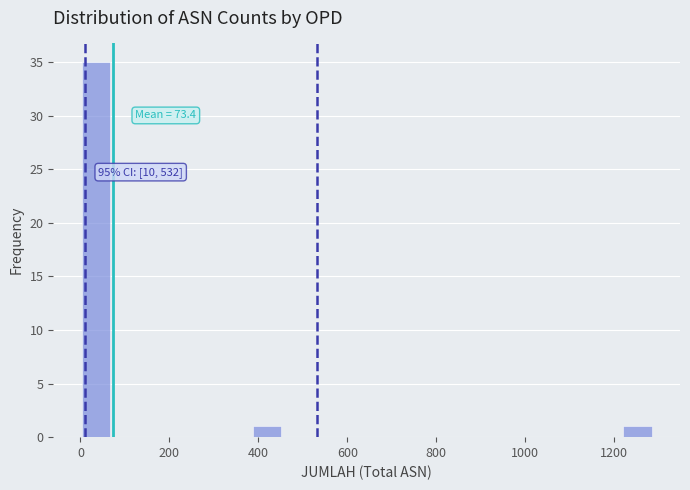

Read against the x-axis, roughly where is the centre of the tallest bar?

40